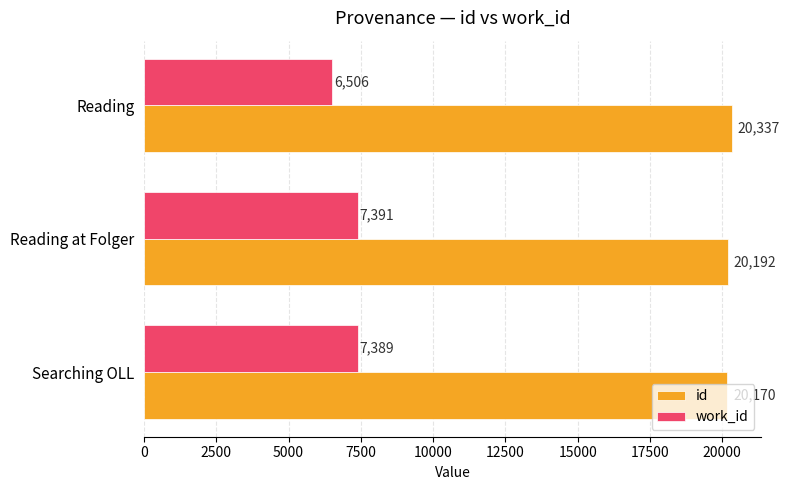

What is the sum of all work_id values?

21286